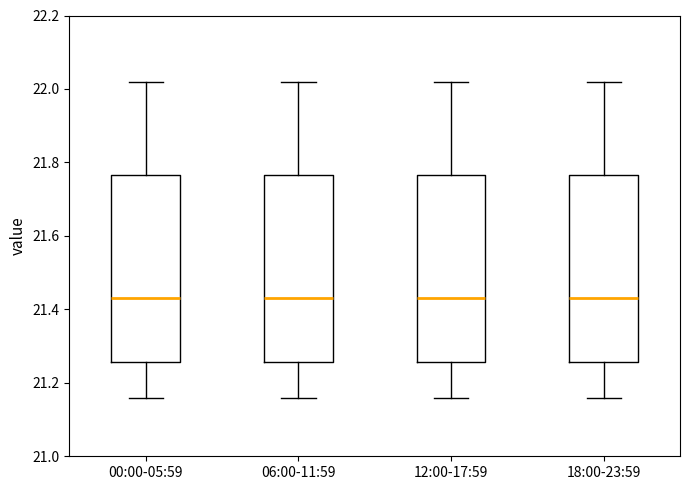

Reading left to right, transcribe this box plot: for each box, give where its median line is, the range the box spans, and where its two whiskers end, as read against the y-axis. The values are not printed on the chart, so give them approximately, as read against the axis.

00:00-05:59: median 21.44, box 21.26 to 21.76, whiskers 21.16 to 22.02
06:00-11:59: median 21.44, box 21.26 to 21.76, whiskers 21.16 to 22.02
12:00-17:59: median 21.44, box 21.26 to 21.76, whiskers 21.16 to 22.02
18:00-23:59: median 21.44, box 21.26 to 21.76, whiskers 21.16 to 22.02